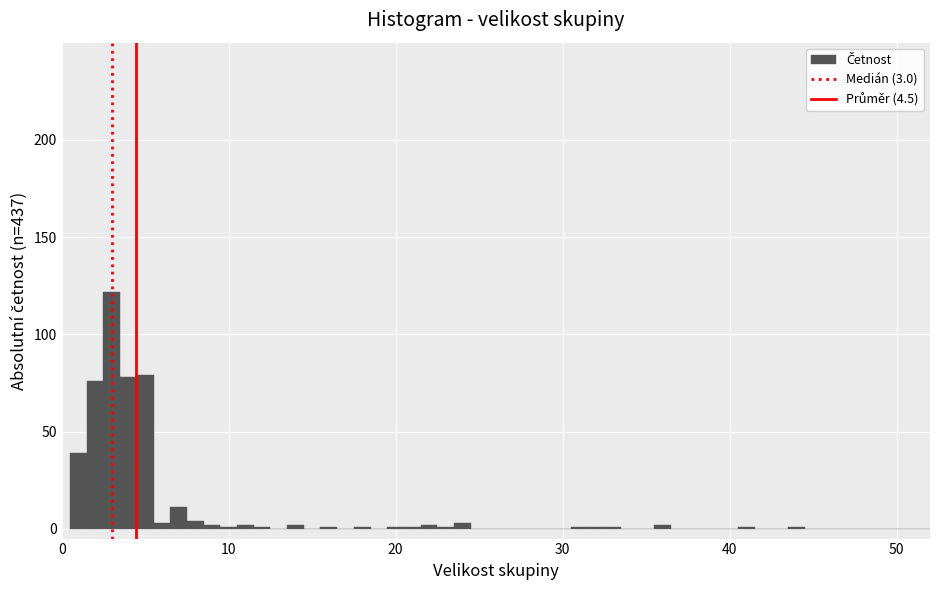

Around what value on the x-axis is the tallest bar? Give the approximate position of its centre, as read against the axis.

3